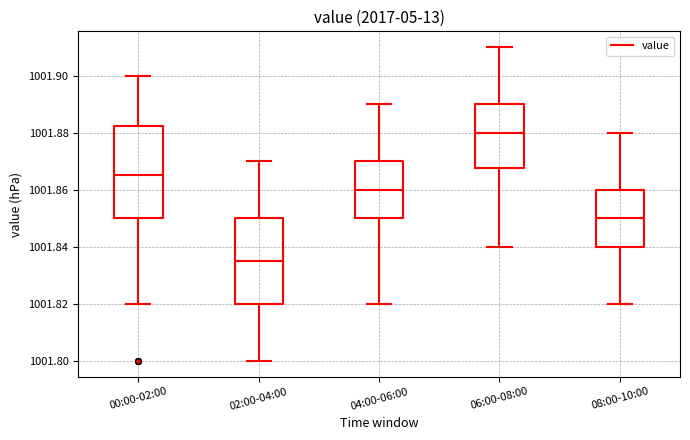

Which box has the highest median line?

06:00-08:00